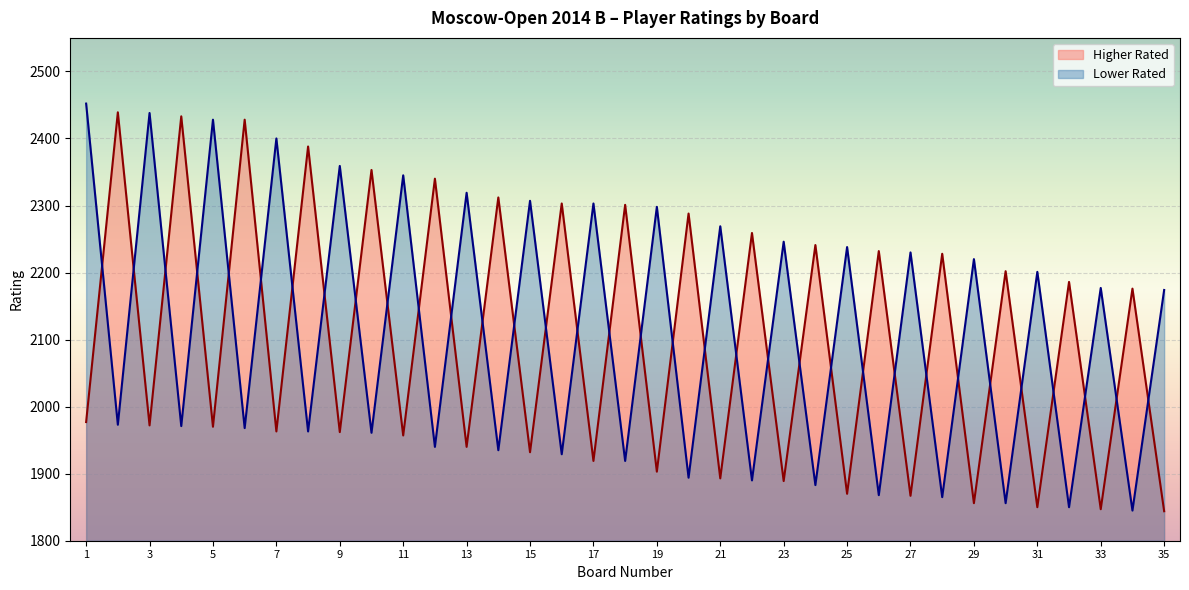

What is the sum of the Higher Rated values at 29 and 27?

3723